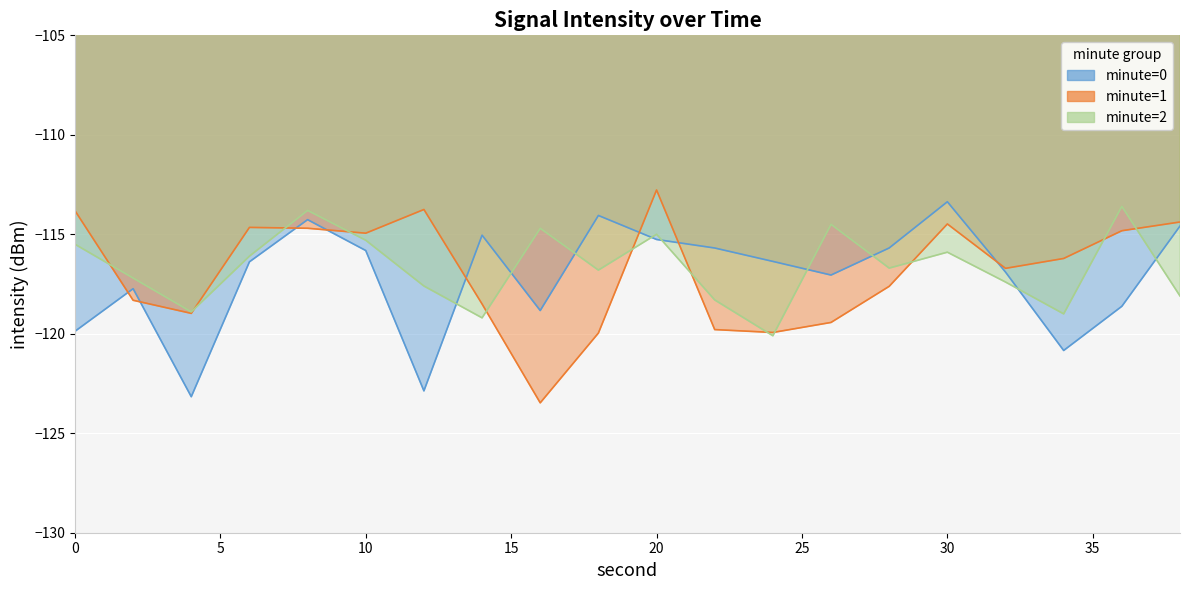

The value of minute=0 at 8 is -114.3. True or false?

True